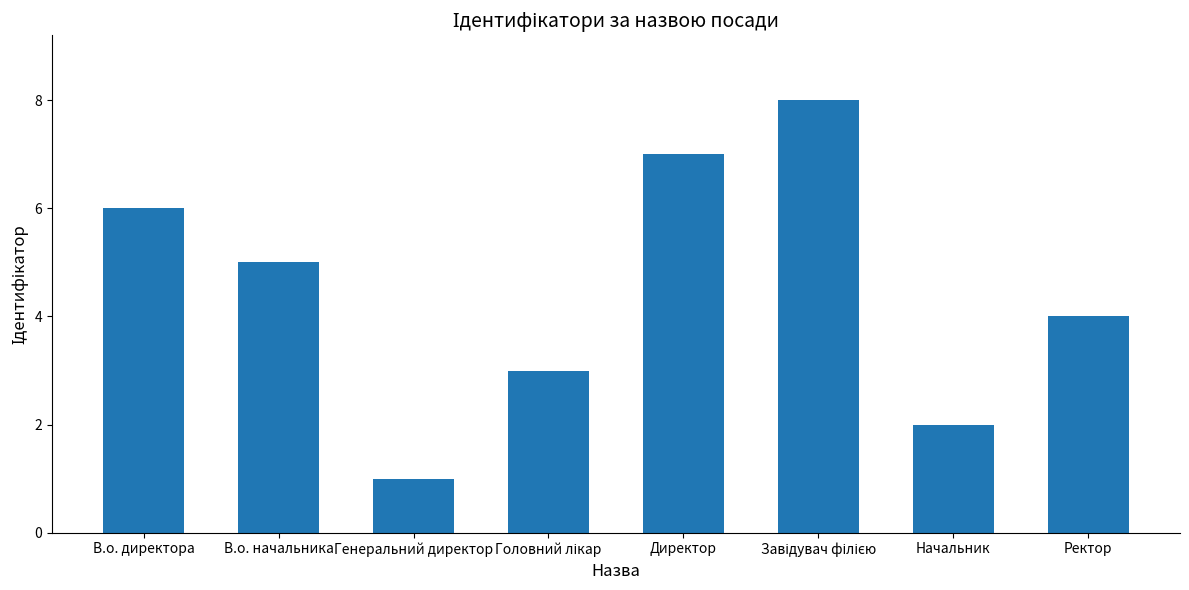

What is the label of the 6th bar from the right?

Генеральний директор